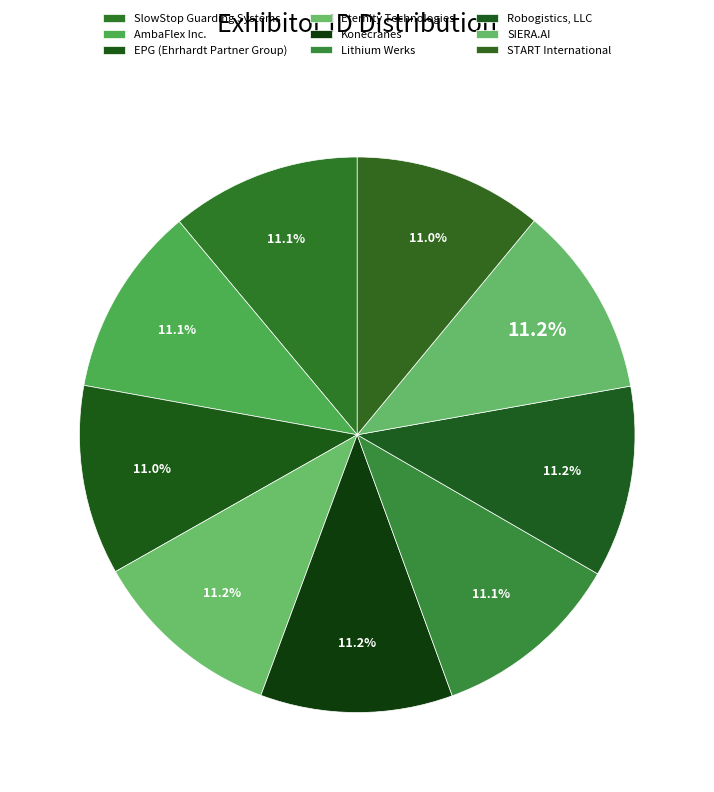

To the nearest percent, what portion does SIERA.AI represent?

11%